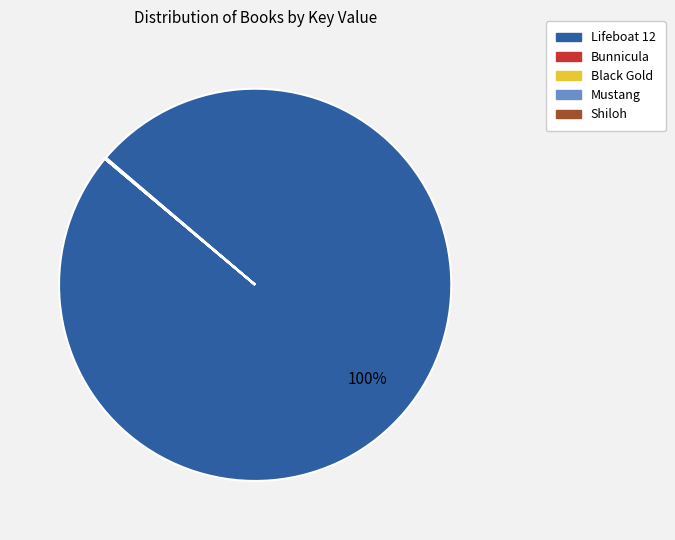

To the nearest percent, what is the average slice percentage?

20%